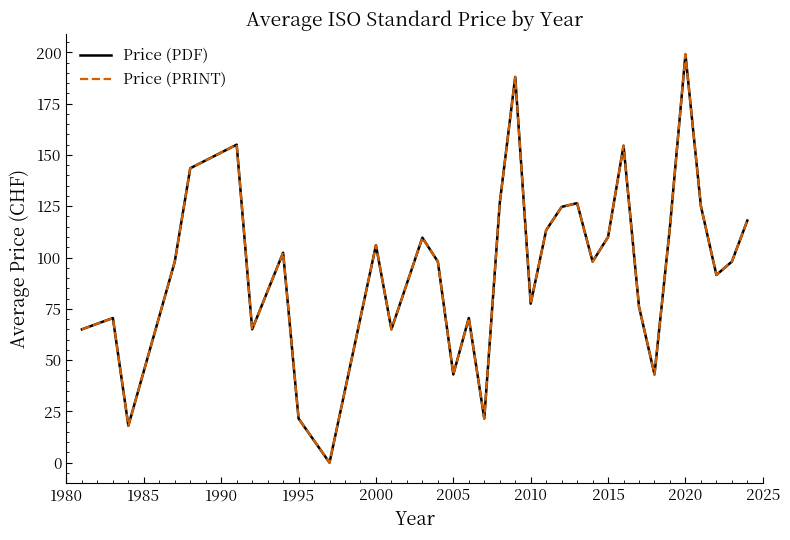

Which series has the widest spread of values?

Price (PDF)